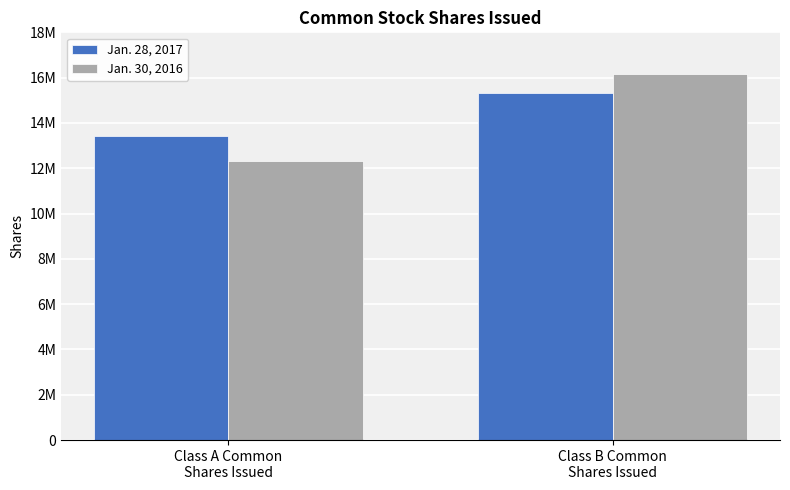

How many bars are there in total?

4